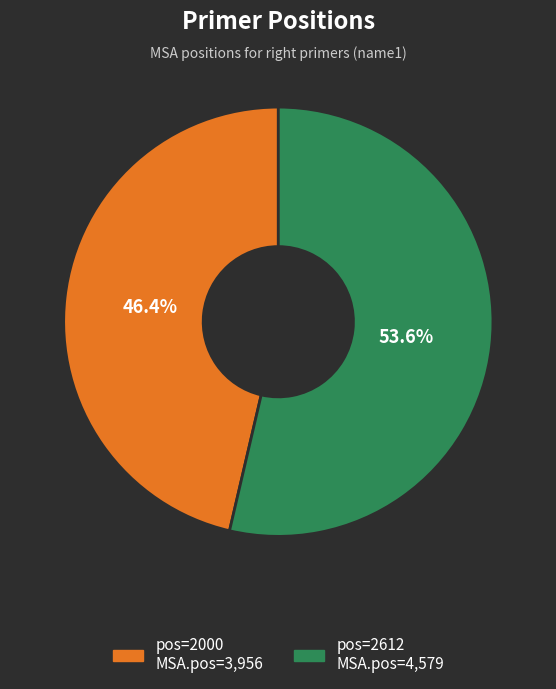

To the nearest percent, what is the difference between the largest and smallest slice percentages?

7%